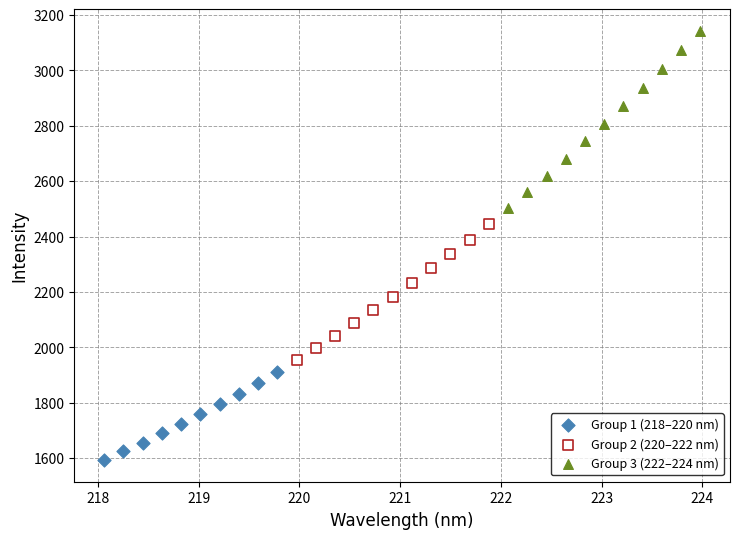

Which series contains the lowest Y value?

Group 1 (218–220 nm)